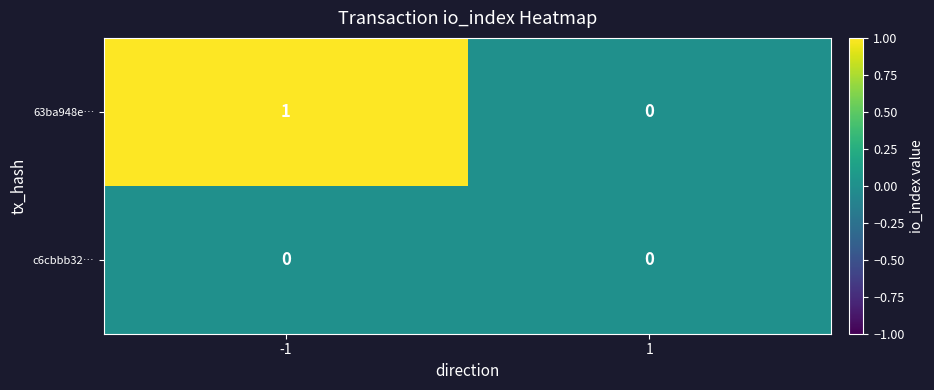

Reading left to right, transcribe all the data shown in this chart.

63ba948e…: 1	0
c6cbbb32…: 0	0